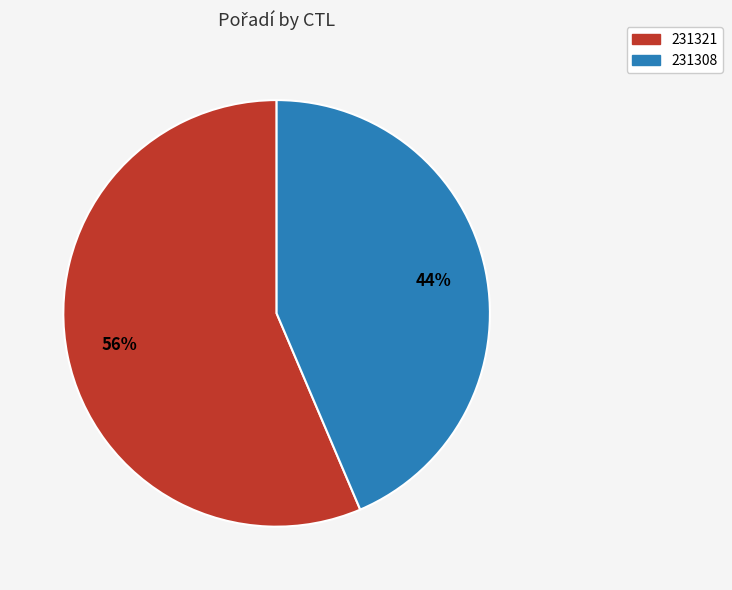

True or false: 231321 accounts for 56% of the total.

True